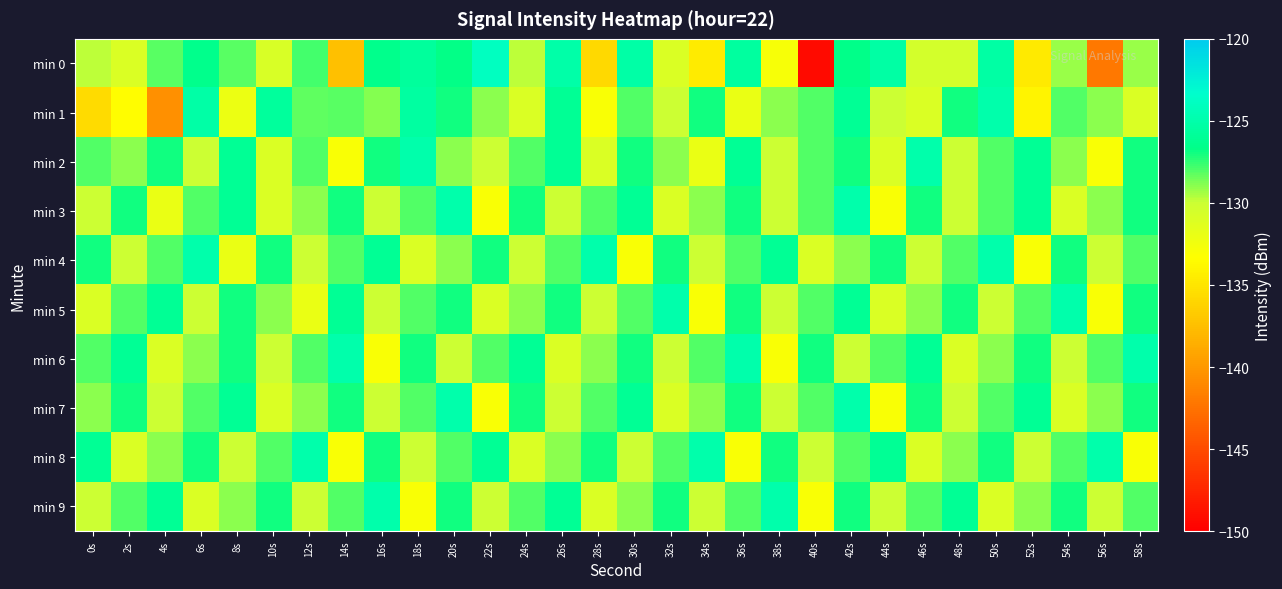

What is the spread (max minus min) of values at 56s?

17.1